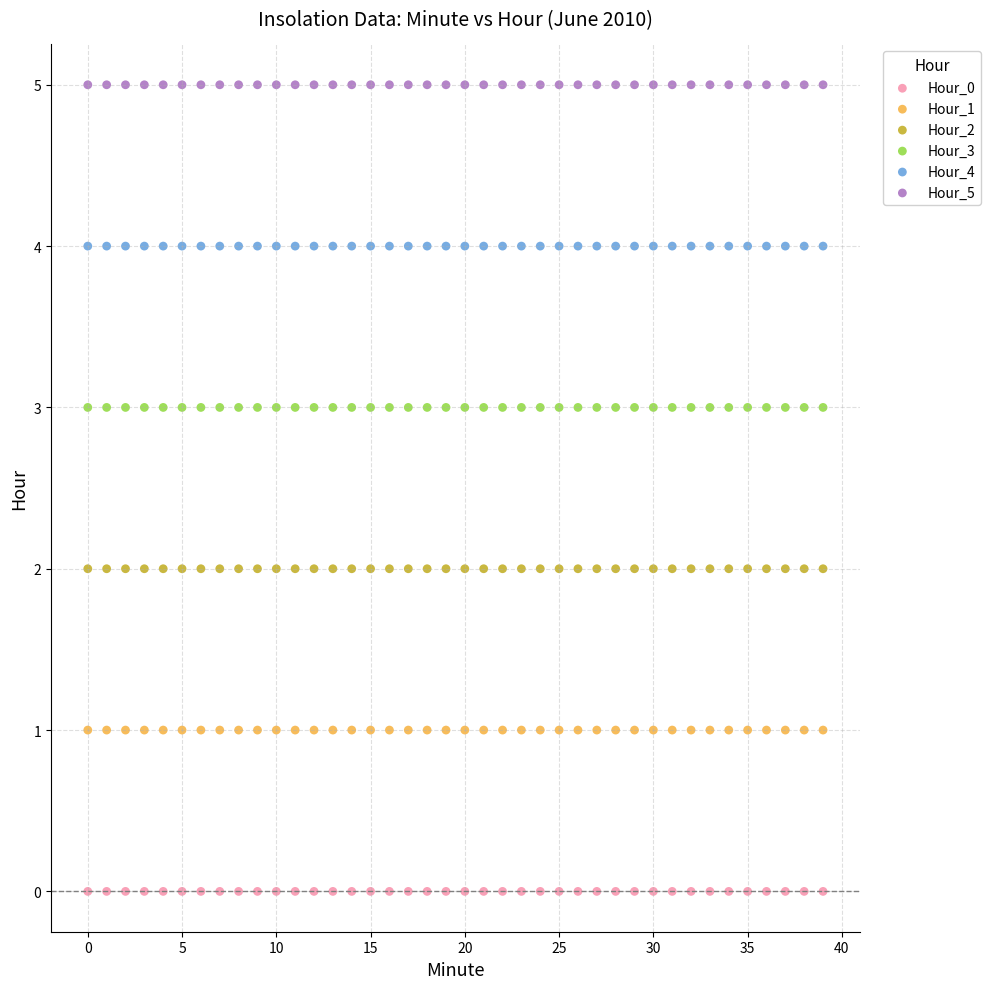

What are all the series names shown in the legend?

Hour_0, Hour_1, Hour_2, Hour_3, Hour_4, Hour_5